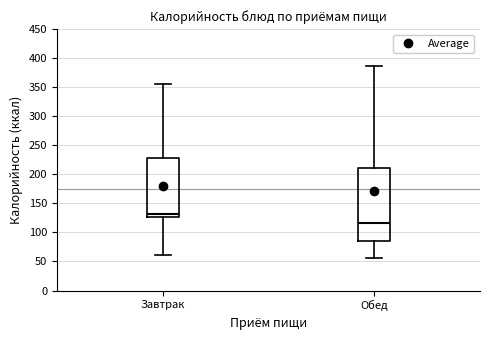

Where is the lower edge of the box for Завтрак on the y-axis? The values are not printed on the chart, so give them approximately, as read against the axis.

125